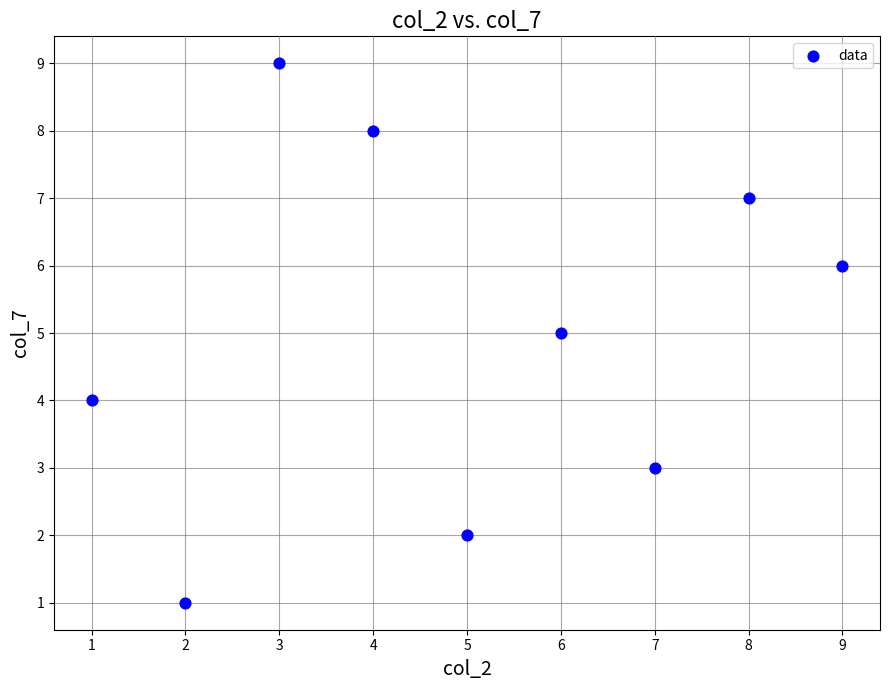

What is the range of X values (max minus min)?

8